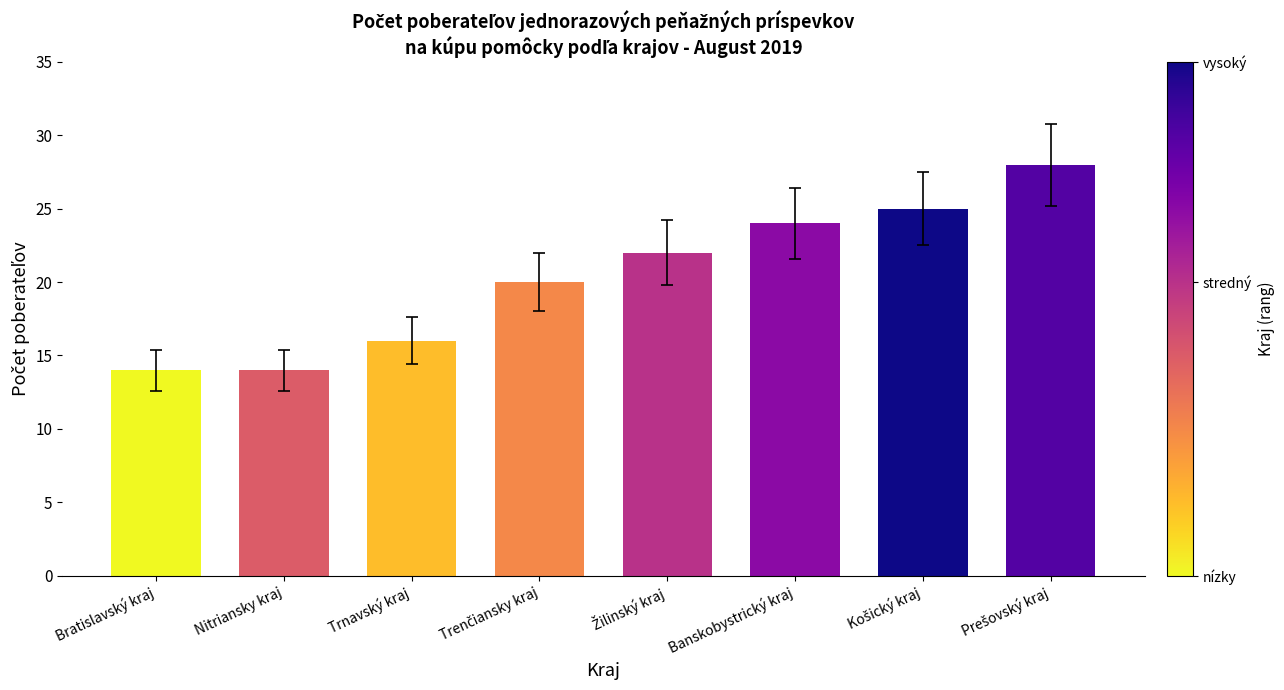

What position from the right is Nitriansky kraj?

7